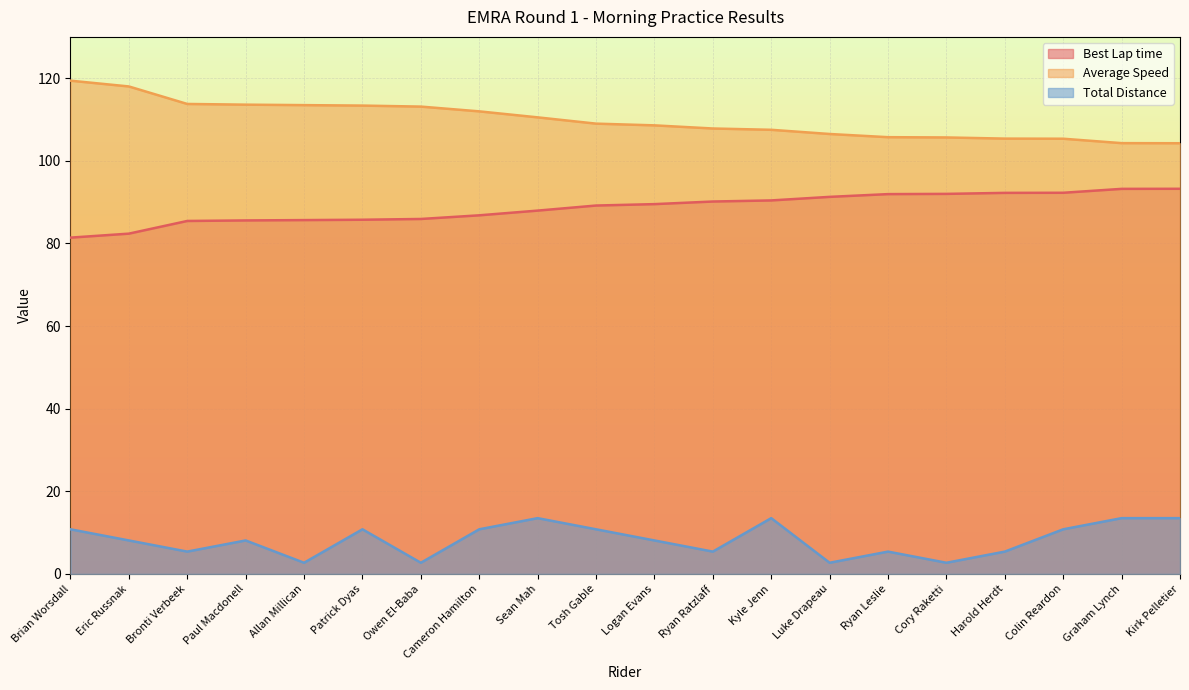

Is the value of Best Lap time at Cameron Hamilton greater than the value of Average Speed at Logan Evans?

No